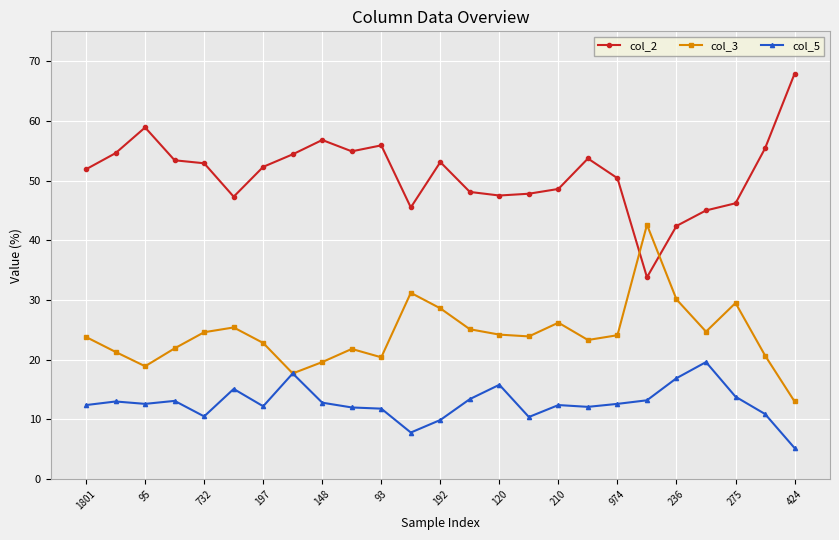

At how many categories does at least one series exceed 33?

25